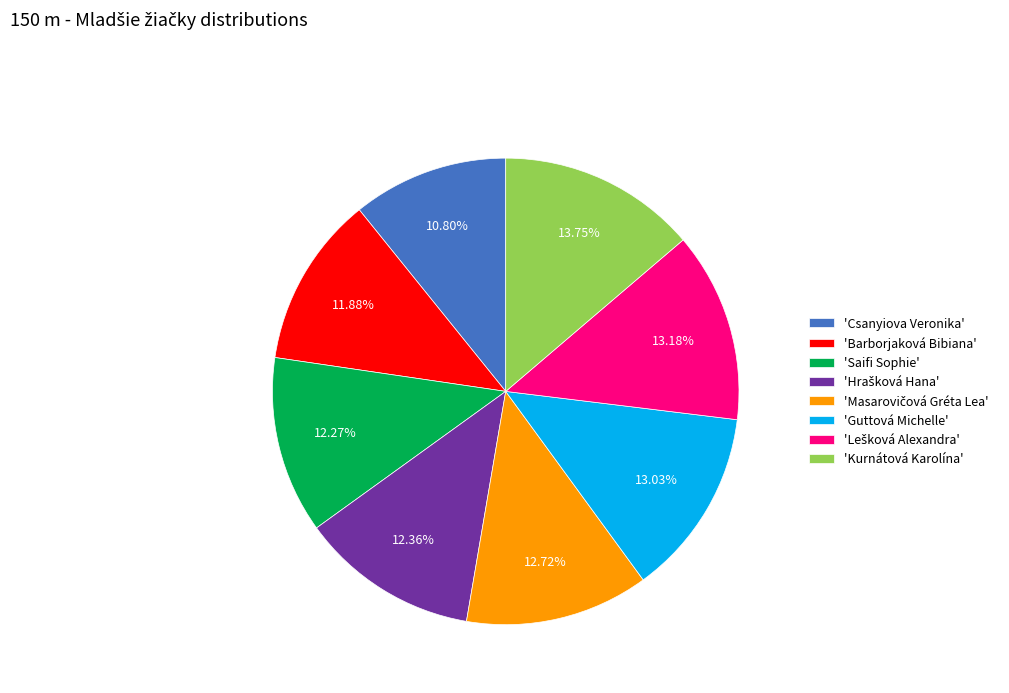

What is the smallest slice in the pie chart?

'Csanyiova Veronika'